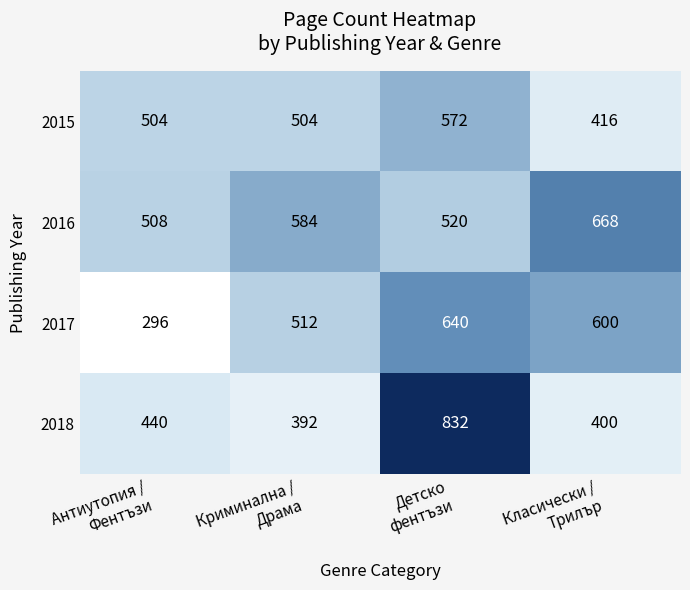

Reading left to right, extract all data points from this chart.

2015: 504	504	572	416
2016: 508	584	520	668
2017: 296	512	640	600
2018: 440	392	832	400